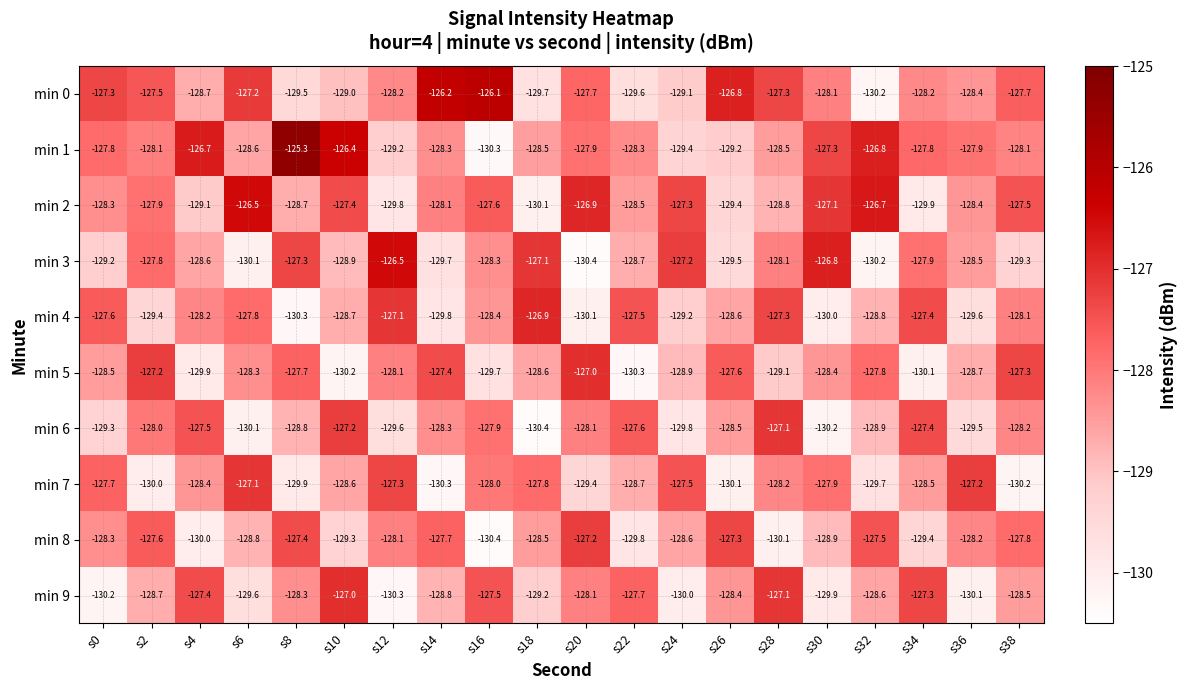

What is the total value across all series at s6?

-1284.1